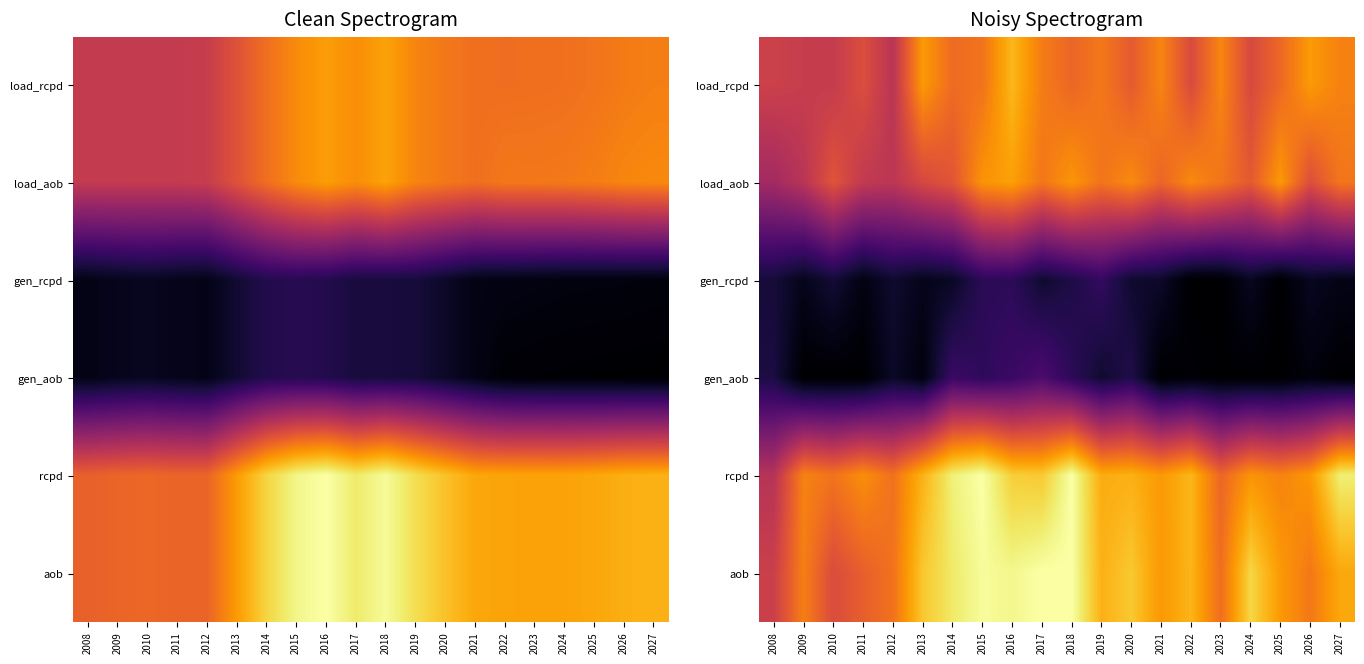

Between 2010 and 2013, which is larger?

2013